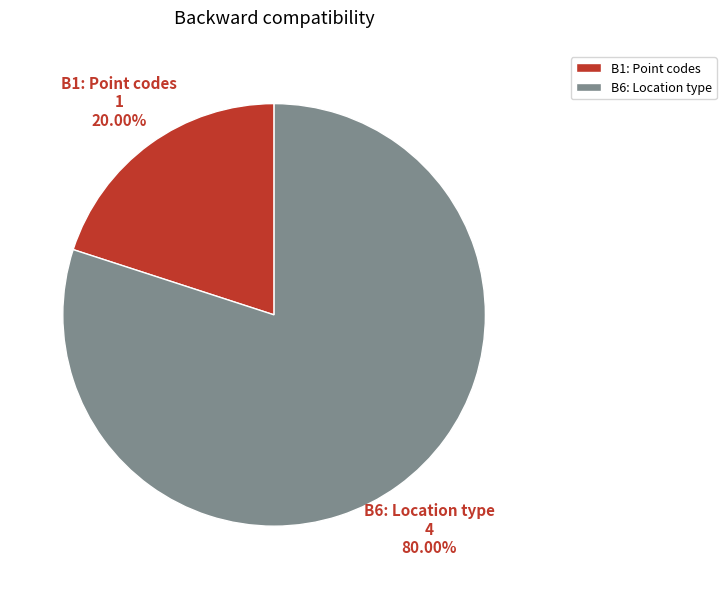

What portion of the pie excludes B6: Location type?

20.0%